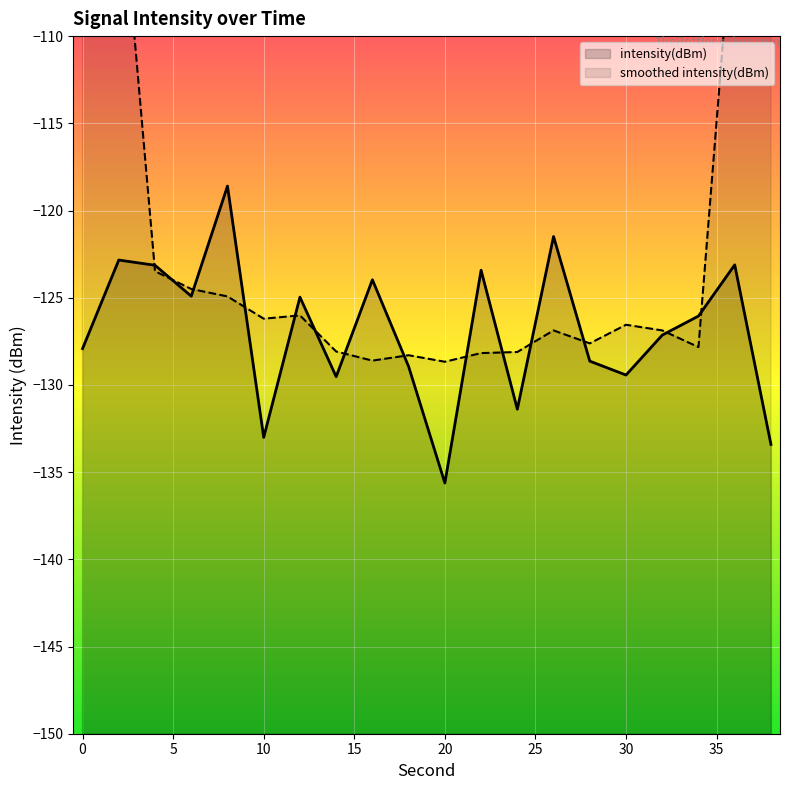

Reading left to right, transcribe all the data shown in this chart.

-127.9	-122.8	-123.1	-124.9	-118.6	-133.0	-125.0	-129.5	-124.0	-128.9	-135.6	-123.4	-131.4	-121.5	-128.6	-129.4	-127.1	-126.1	-123.1	-133.4